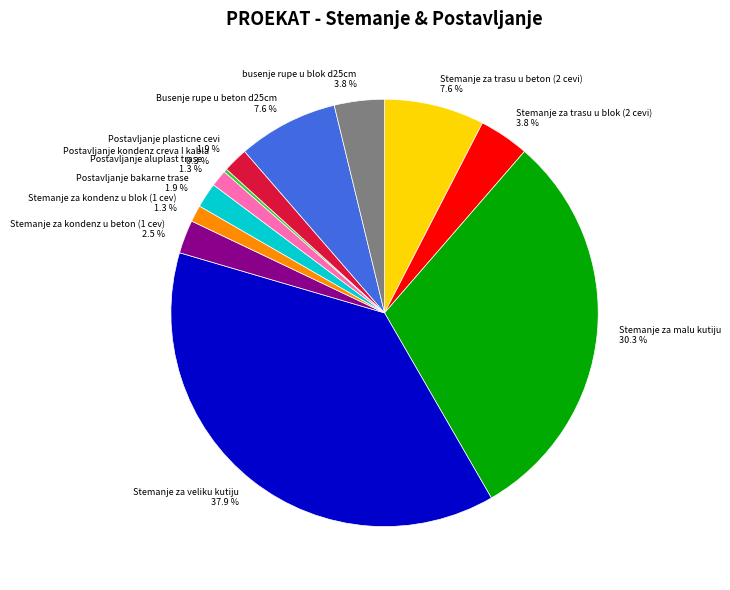

To the nearest percent, what is the difference between the largest and smallest slice percentages?

38%